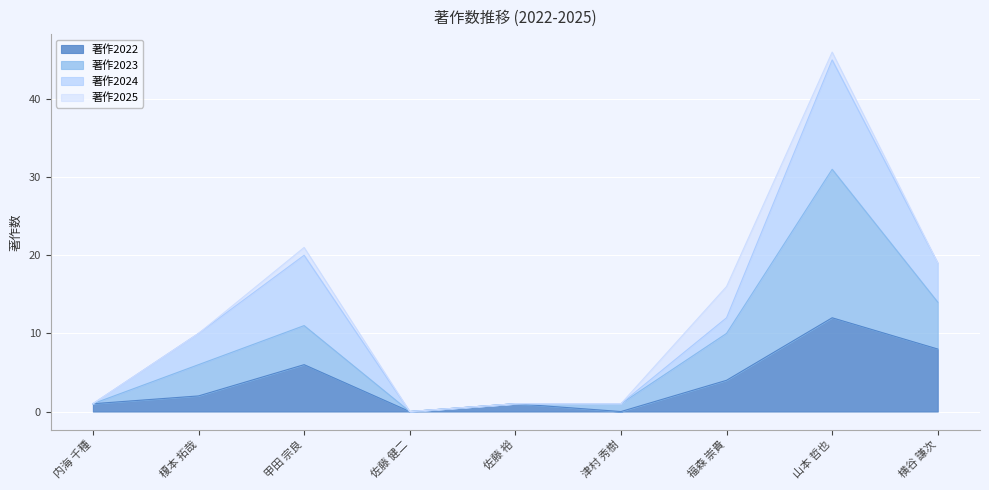

The value of 著作2022 at 福森 崇貴 is 4. True or false?

True